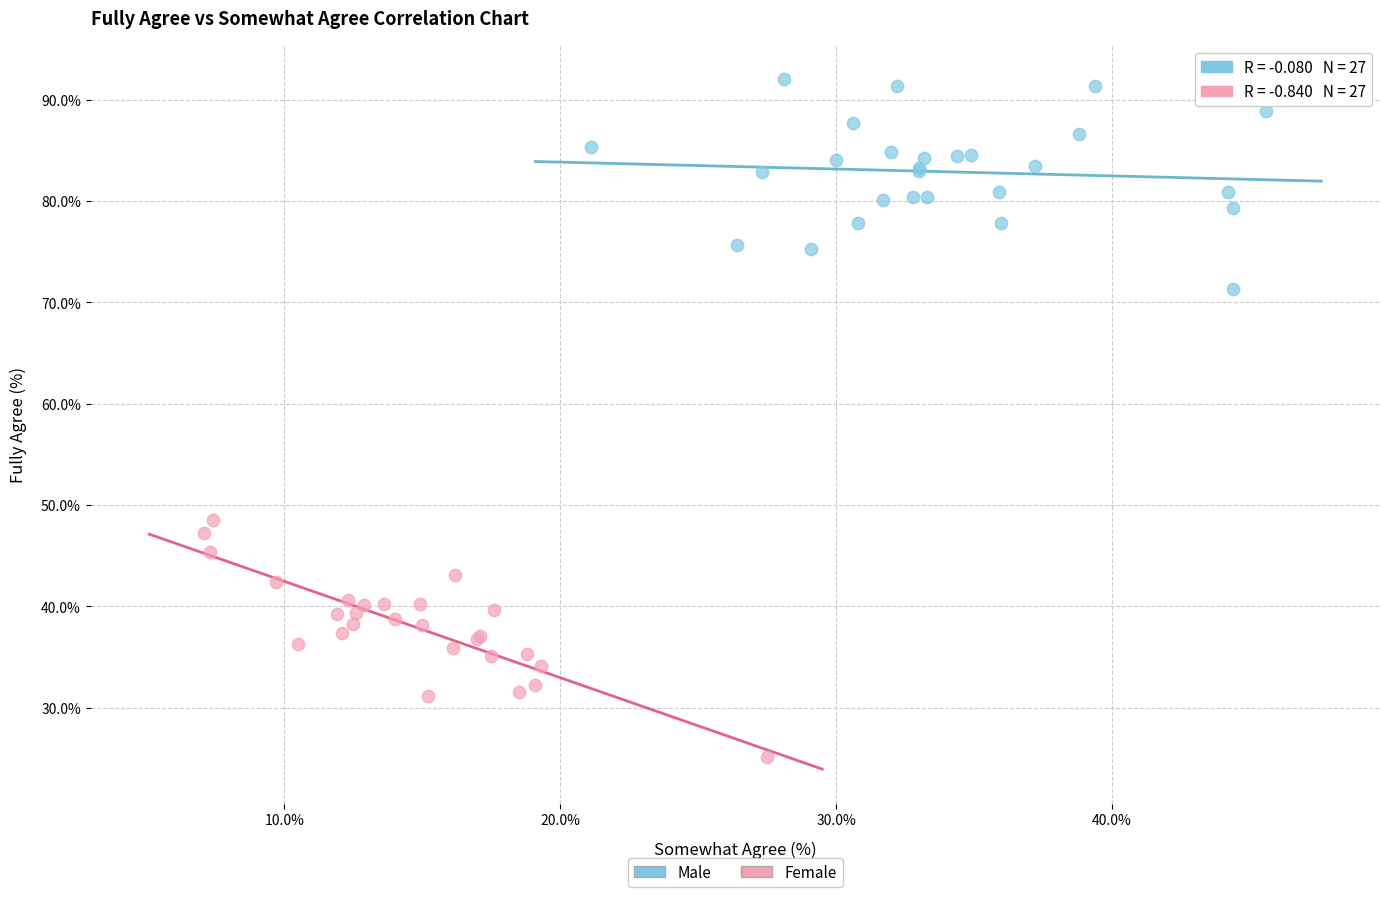

Which series contains the highest Y value?

Male